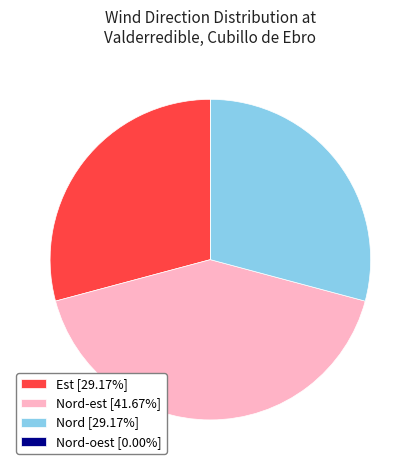

Approximately how many times larger is the value at Nord-est [41.67%] compared to Est [29.17%]?

1.4